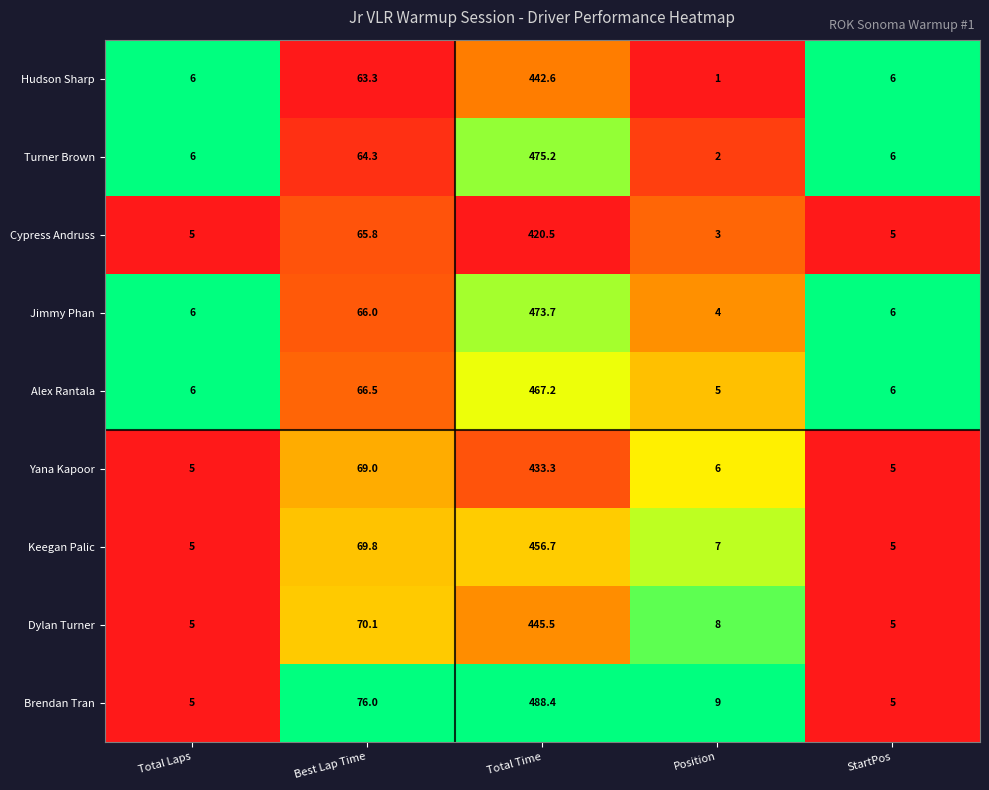

What is the maximum value shown in the chart?

488.4